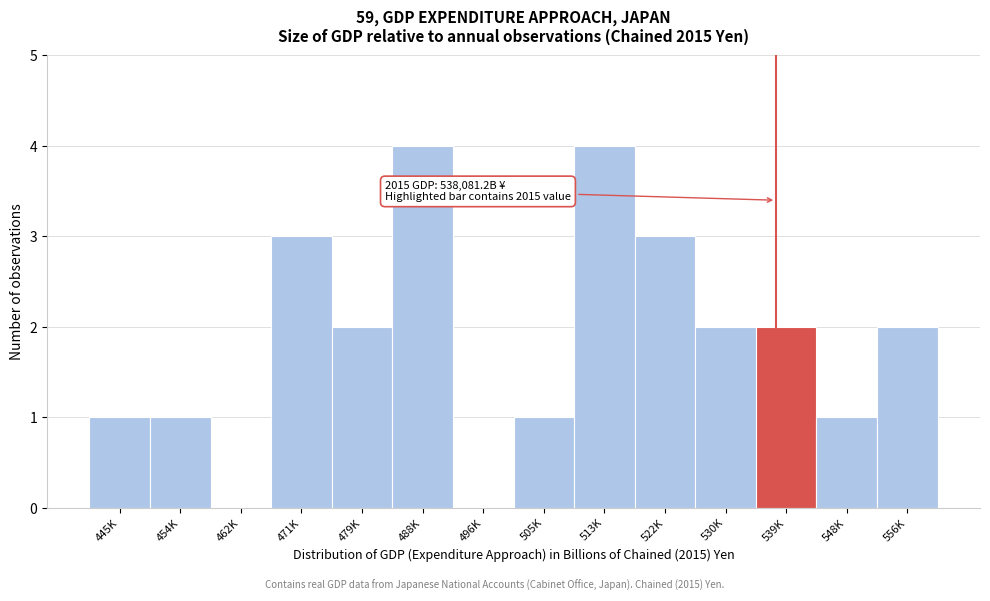

Reading left to right, list all the values displayed in this chart.

445K=1	454K=1	462K=0	471K=3	479K=2	488K=4	496K=0	505K=1	513K=4	522K=3	530K=2	539K=2	548K=1	556K=2